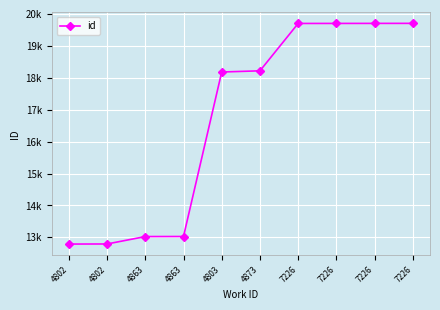

How many data points are less than 18219?

5